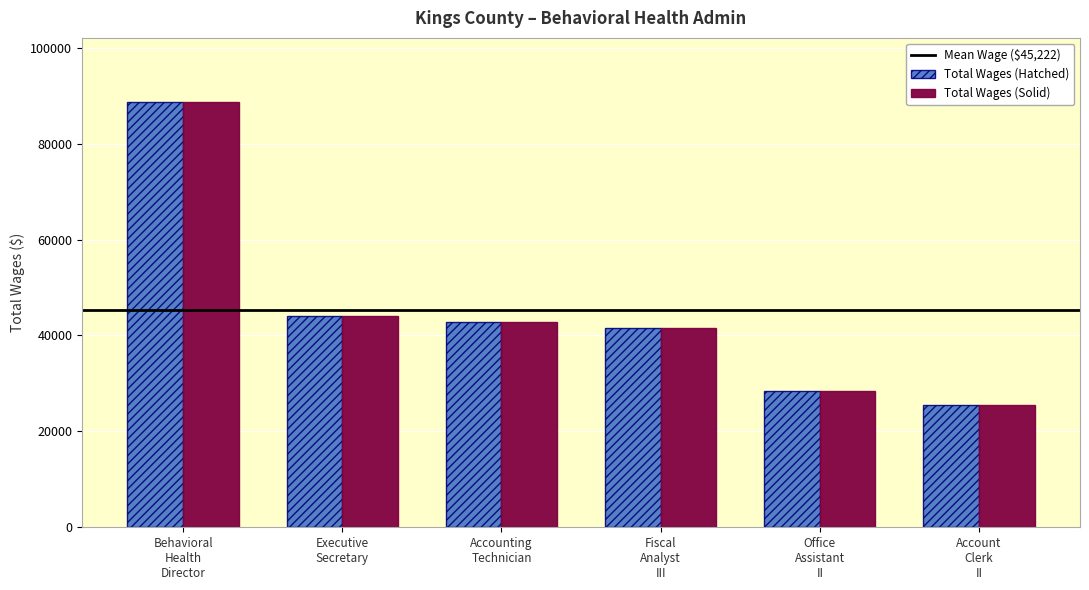

What is the smallest value displayed?

25536